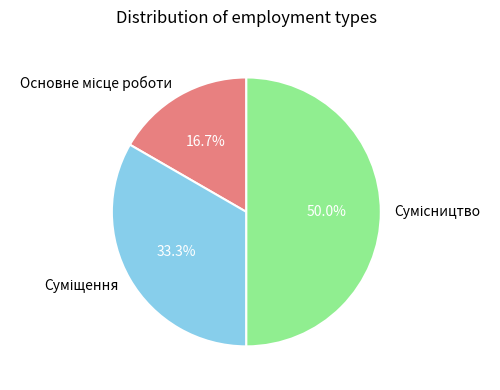

Count the number of slices in the pie.

3